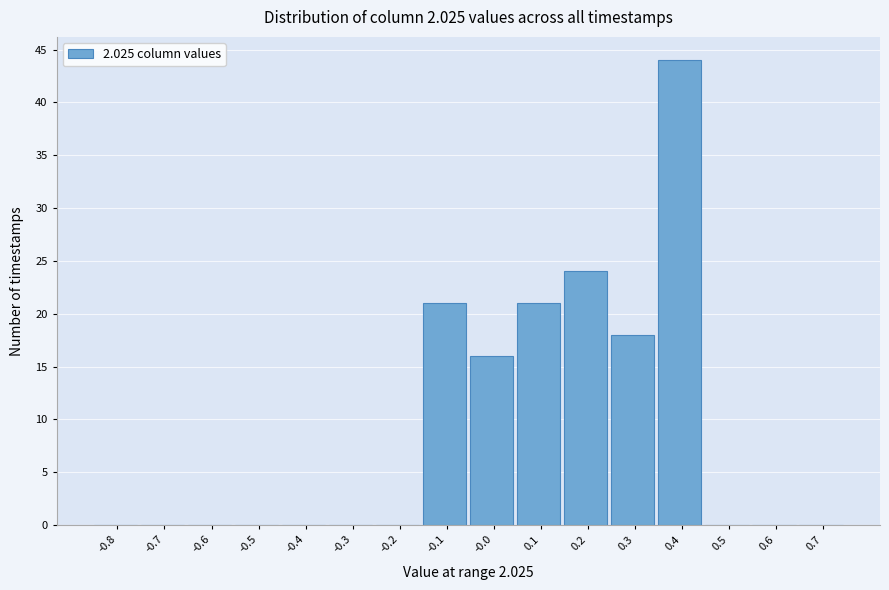

Reading right to left, what are all the values shown in this chart?

0.7=0	0.6=0	0.5=0	0.4=44	0.3=18	0.2=24	0.1=21	-0.0=16	-0.1=21	-0.2=0	-0.3=0	-0.4=0	-0.5=0	-0.6=0	-0.7=0	-0.8=0